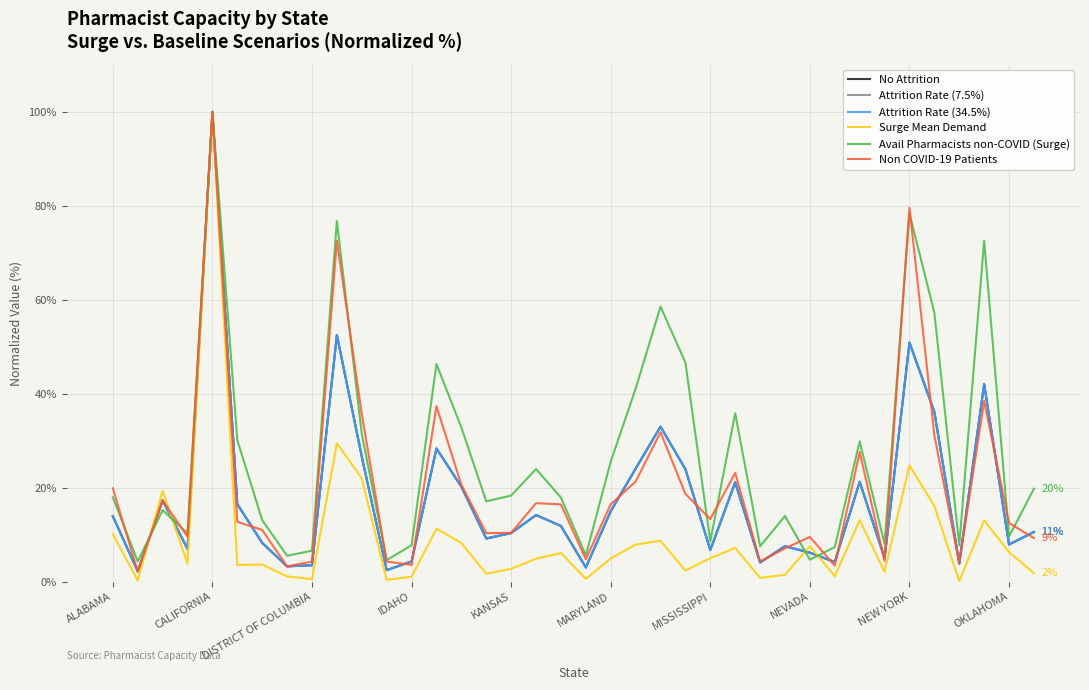

How many lines are shown in the chart?

6